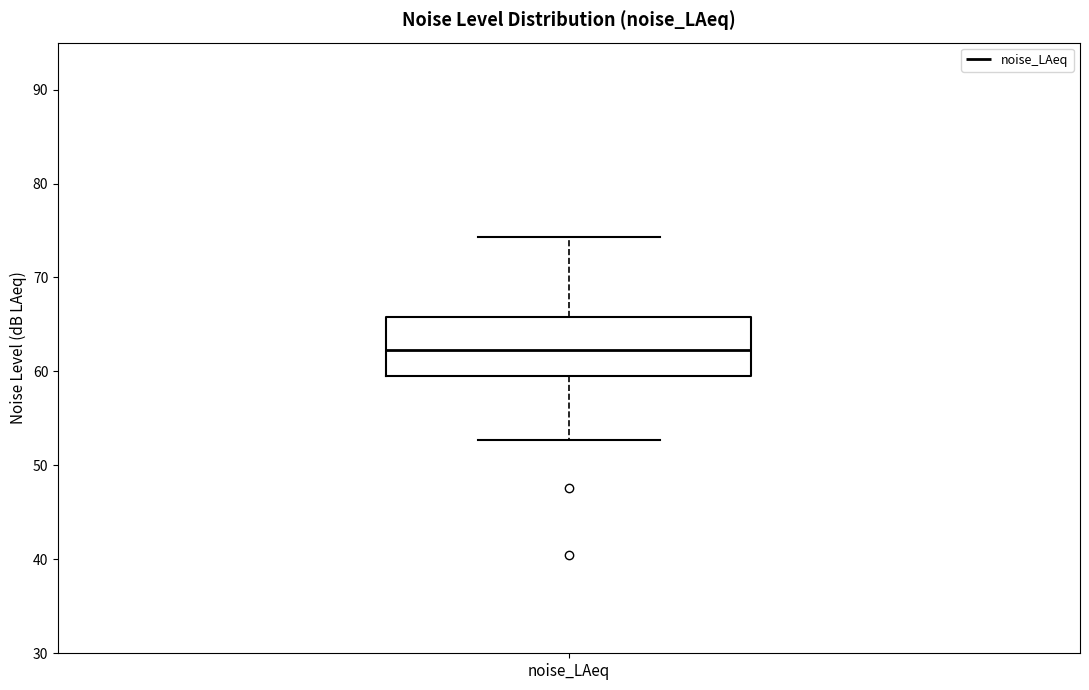

Where does the median line of the box for noise_LAeq sit on the y-axis? The values are not printed on the chart, so give them approximately, as read against the axis.

62